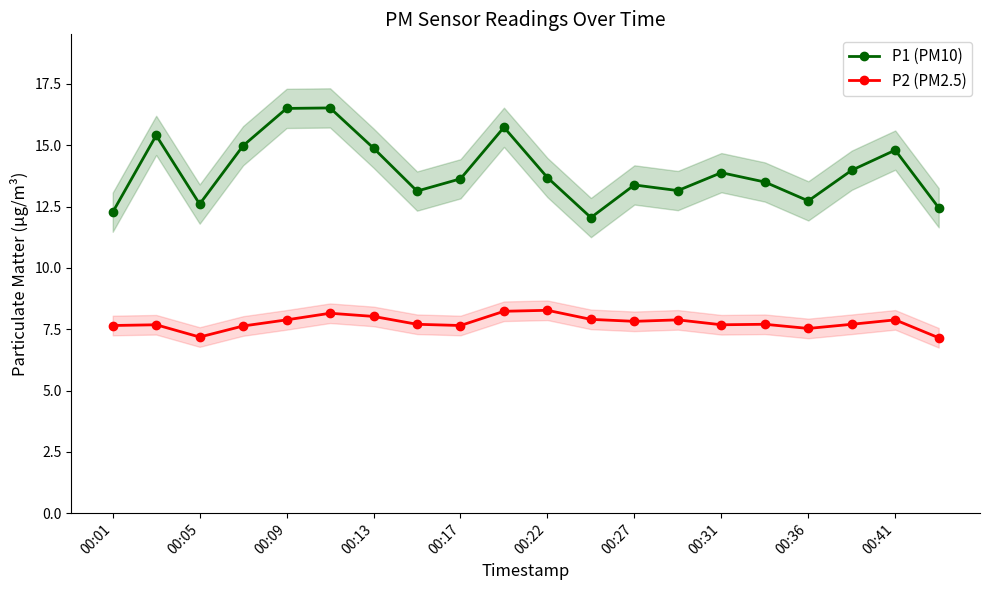

How many interior local valleys does the P1 (PM10) series have?

5